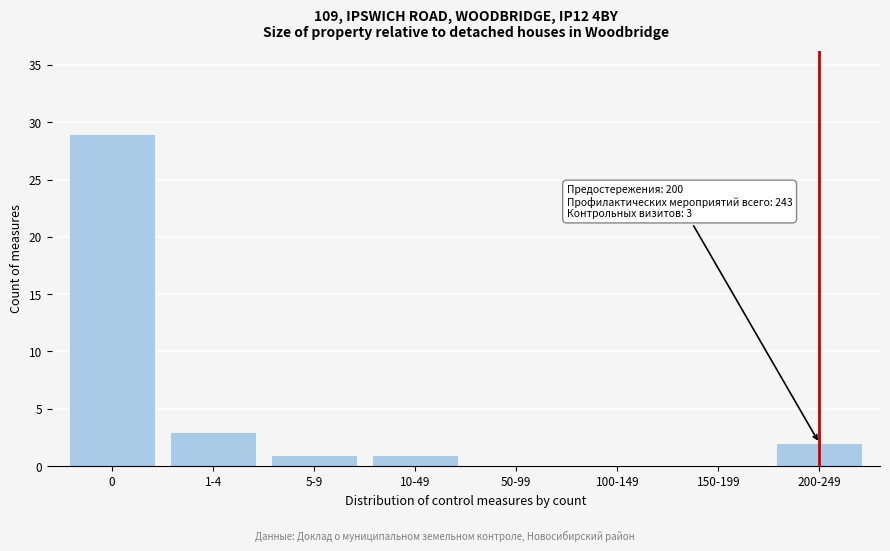

Reading left to right, extract all data points from this chart.

0=29	1-4=3	5-9=1	10-49=1	50-99=0	100-149=0	150-199=0	200-249=2